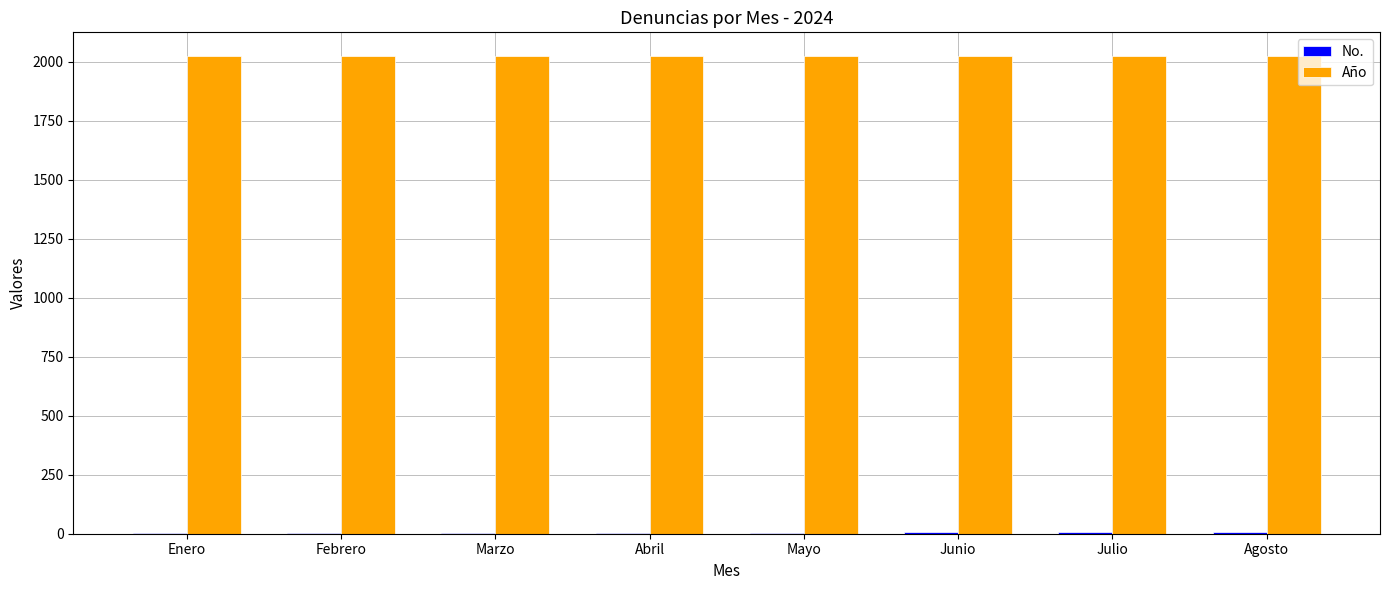

Does the chart contain stacked bars?

No